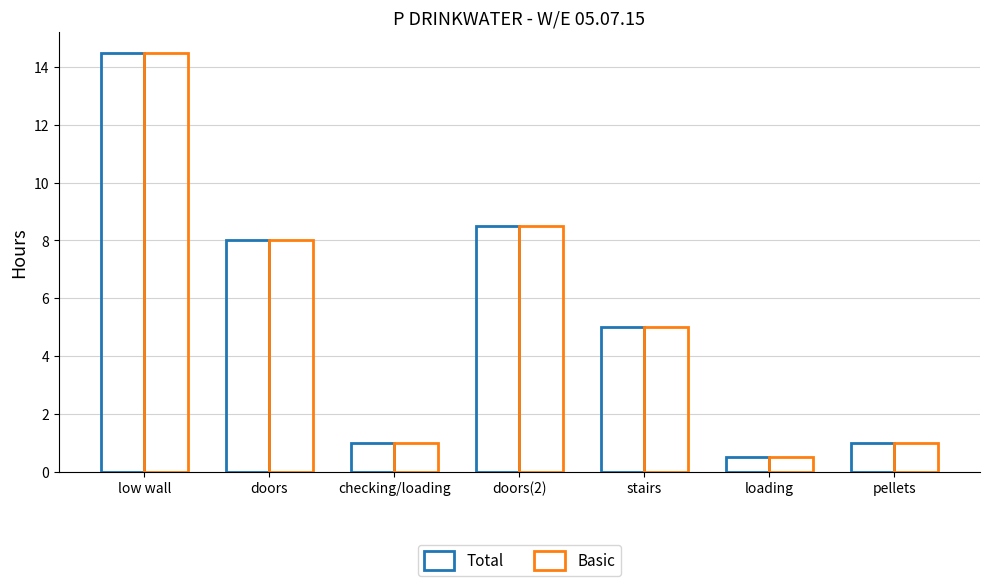

What is the label of the 2nd bar from the right?

loading